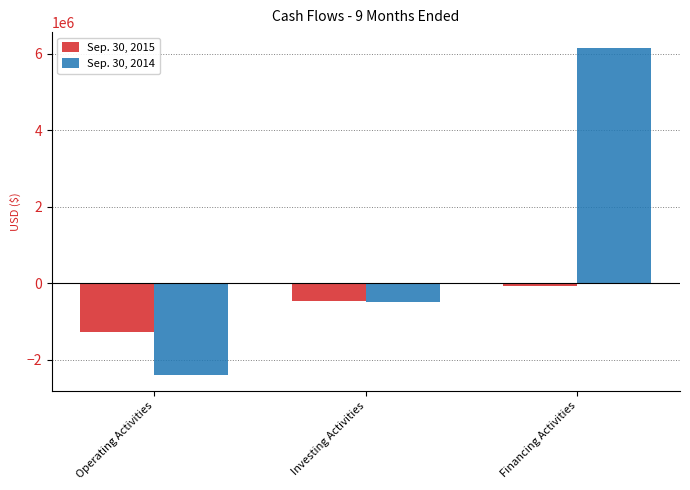

Does the chart contain any negative values?

Yes